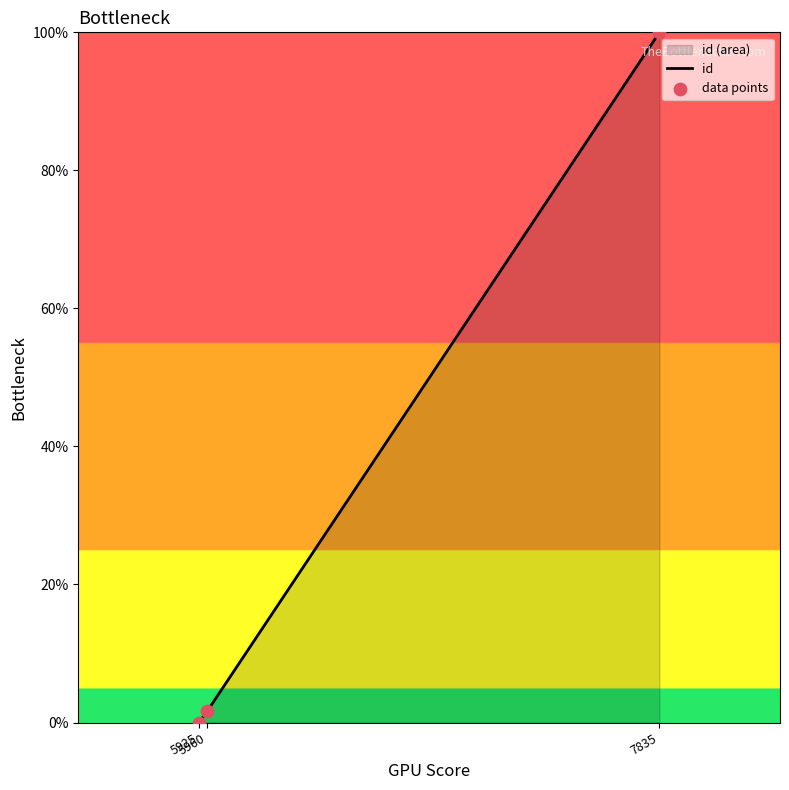

Which series has the largest Y range (max minus min)?

id